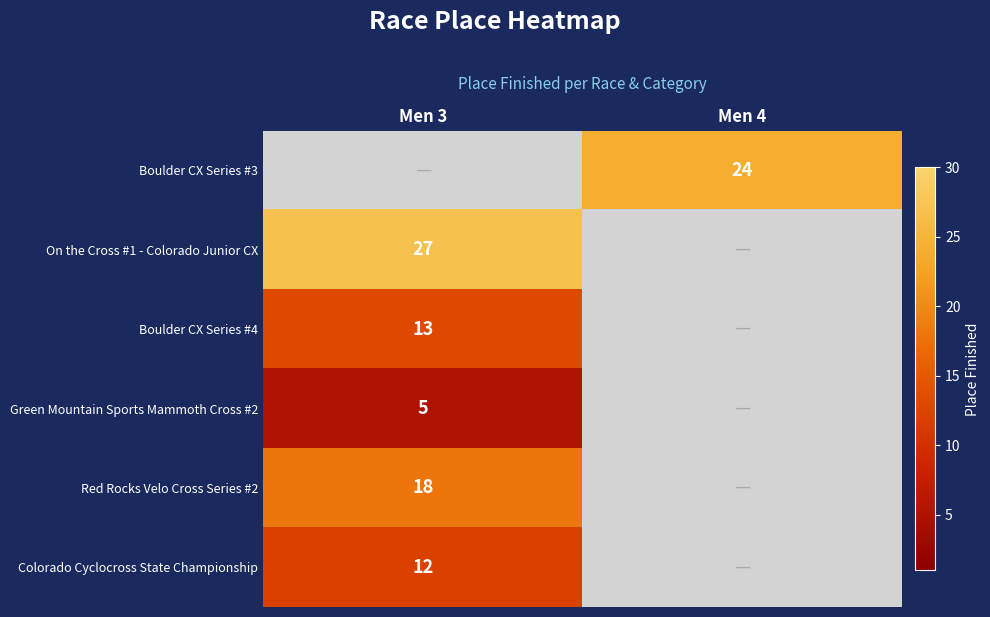

The Red Rocks Velo Cross Series #2 series shows 31 at Men 3. True or false?

False